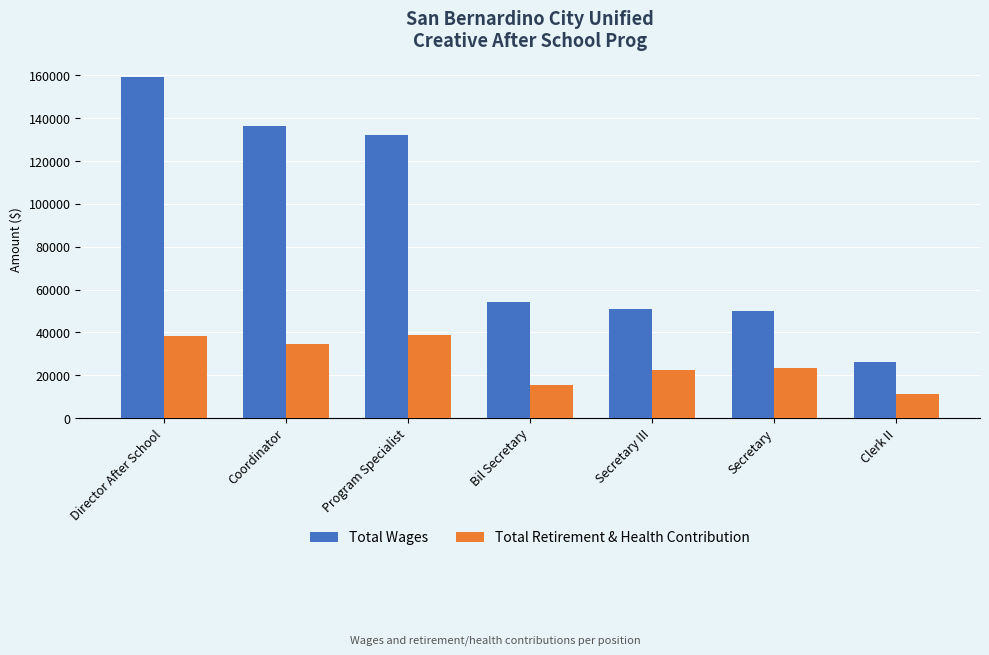

What are all the series names shown in the legend?

Total Wages, Total Retirement & Health Contribution